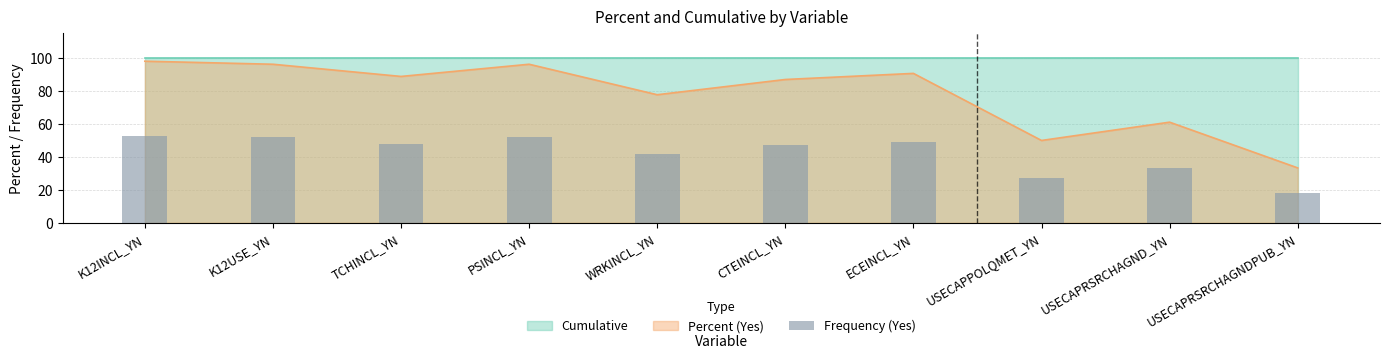

Are the bars horizontal?

No